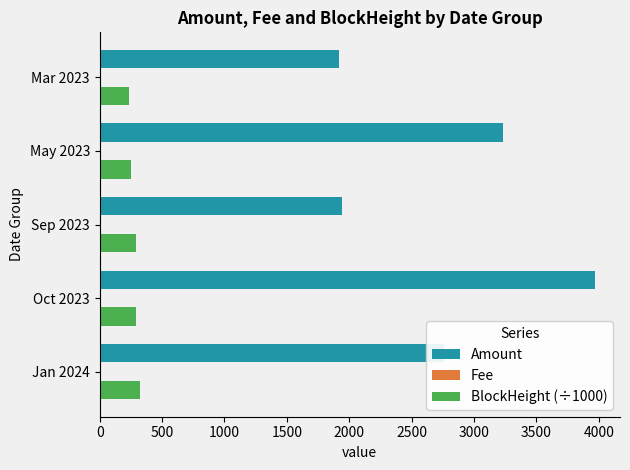

Which series changed the most between Jan 2024 and Sep 2023?

Amount